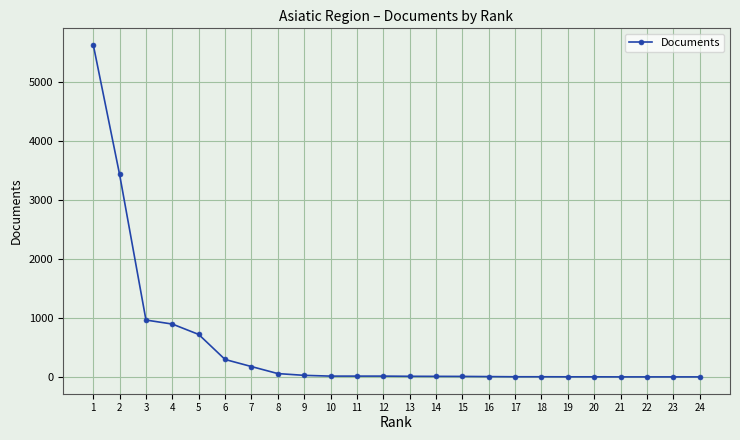

The value at 5 is 720. True or false?

True